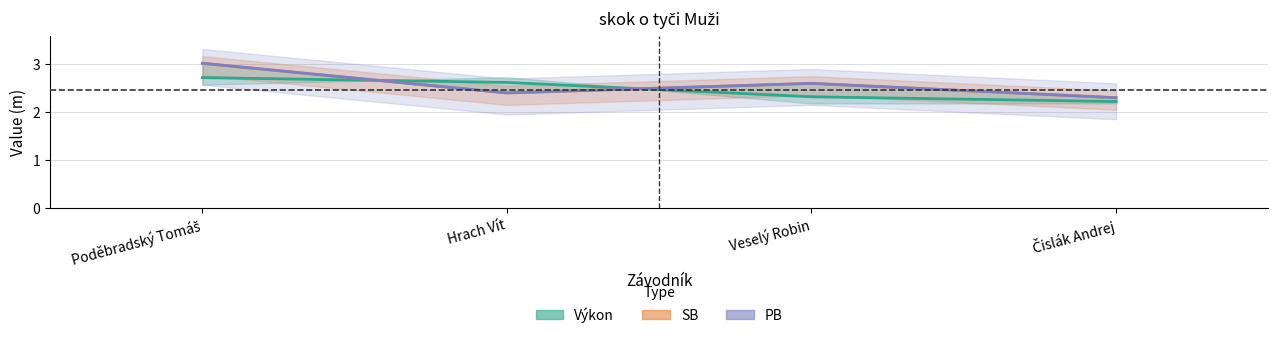

What is the sum of all Výkon values?

9.9